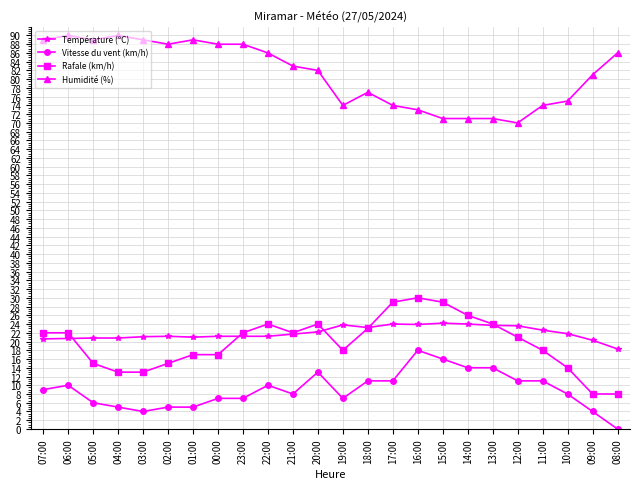

Which category has the highest value in the Rafale (km/h) series?

16:00